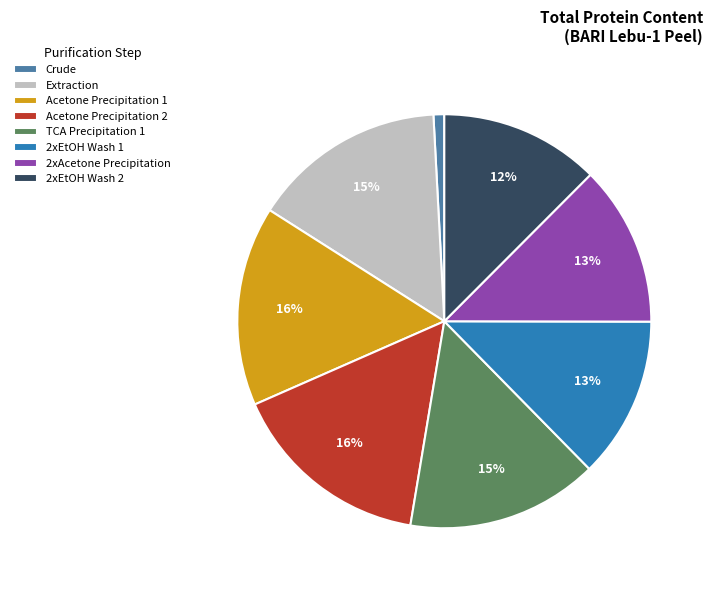

The Acetone Precipitation 2 slice represents 16% of the pie. True or false?

True